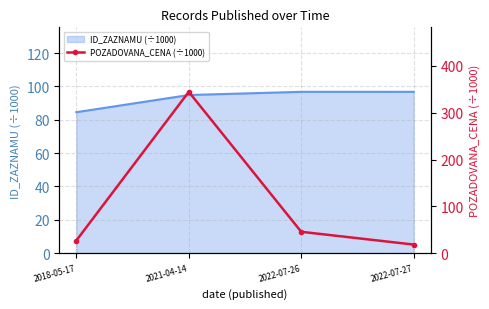

Which category has the lowest value in the ID_ZAZNAMU (÷1000) series?

2018-05-17